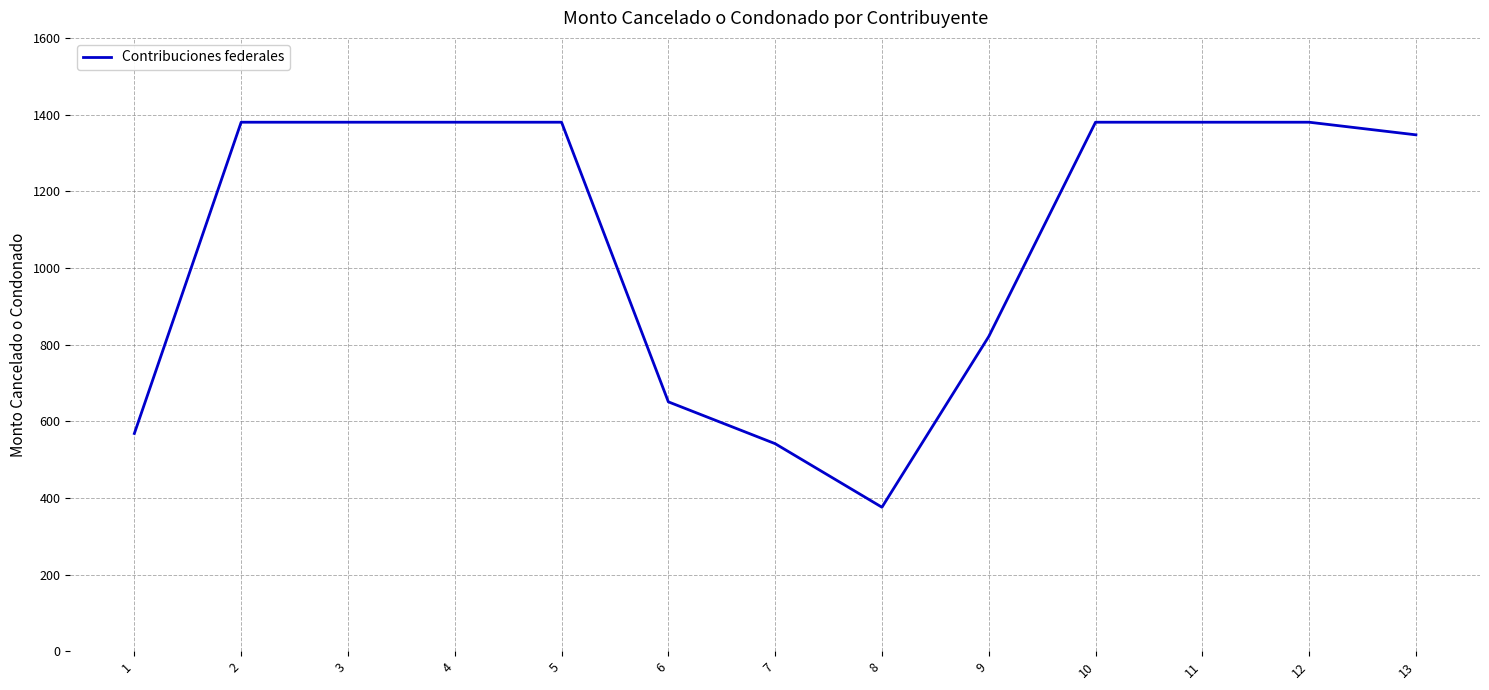

The value at 9 is 820.8. True or false?

True